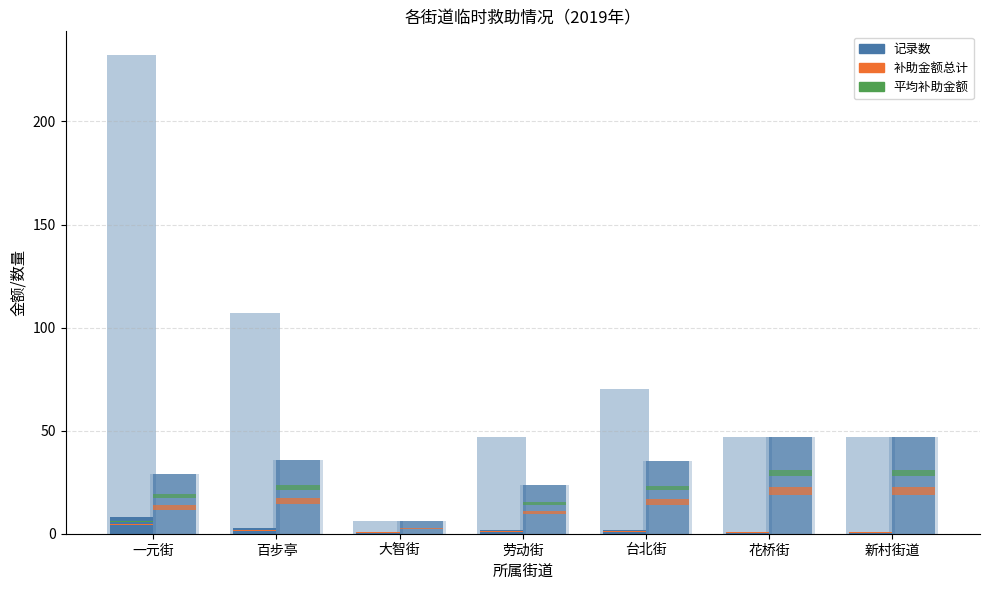

What is the value of the 补助金额总计 bar at the 4th from the left?

0.2